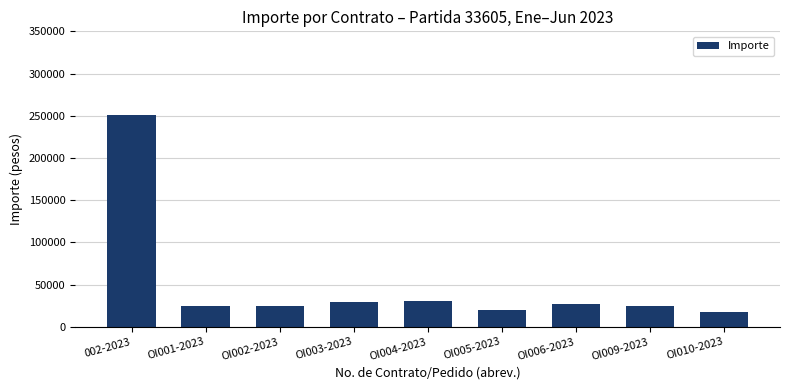

Between OI003-2023 and OI009-2023, which is larger?

OI003-2023